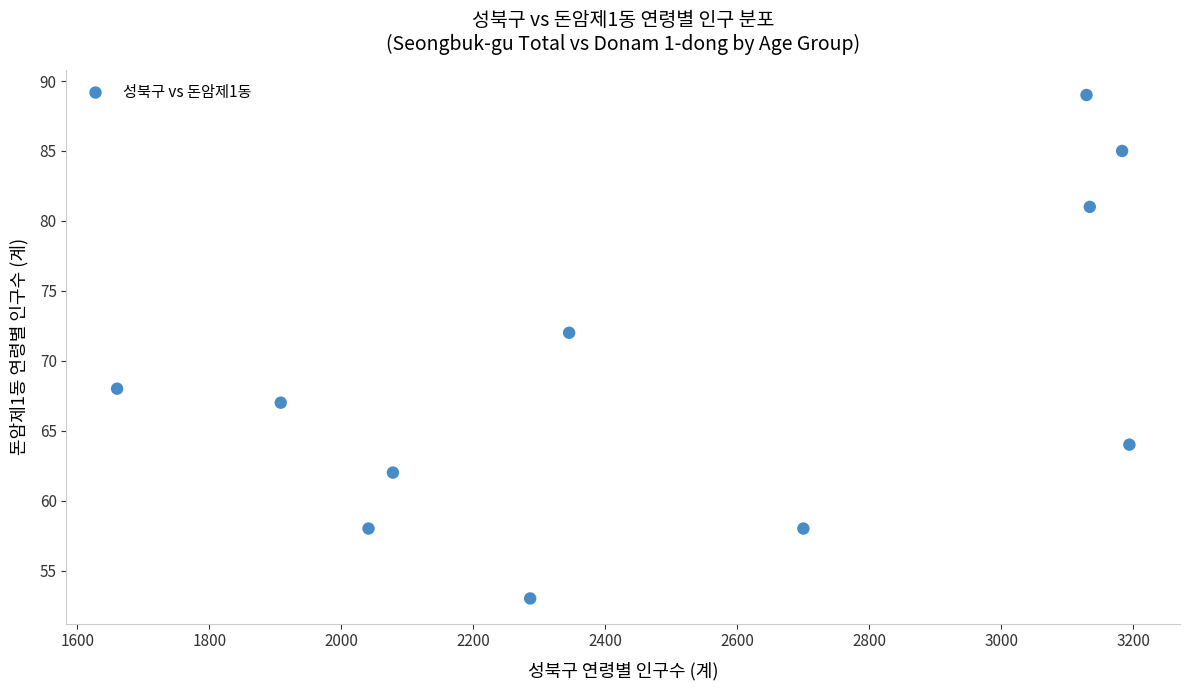

What is the range of X values (max minus min)?

1534